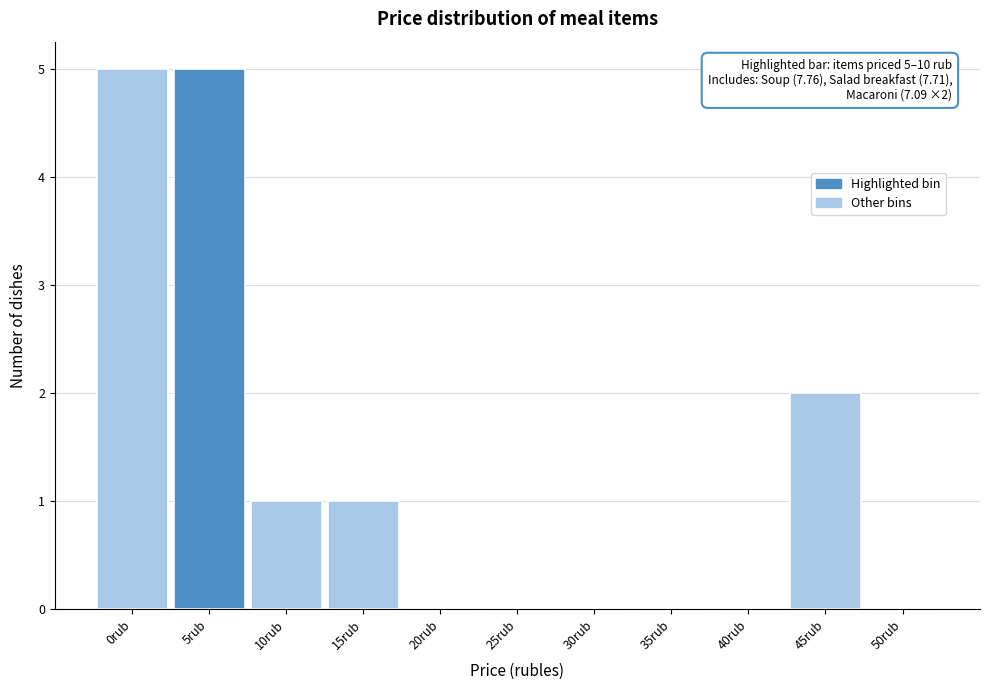

Reading right to left, extract all data points from this chart.

50rub=0	45rub=2	40rub=0	35rub=0	30rub=0	25rub=0	20rub=0	15rub=1	10rub=1	5rub=5	0rub=5